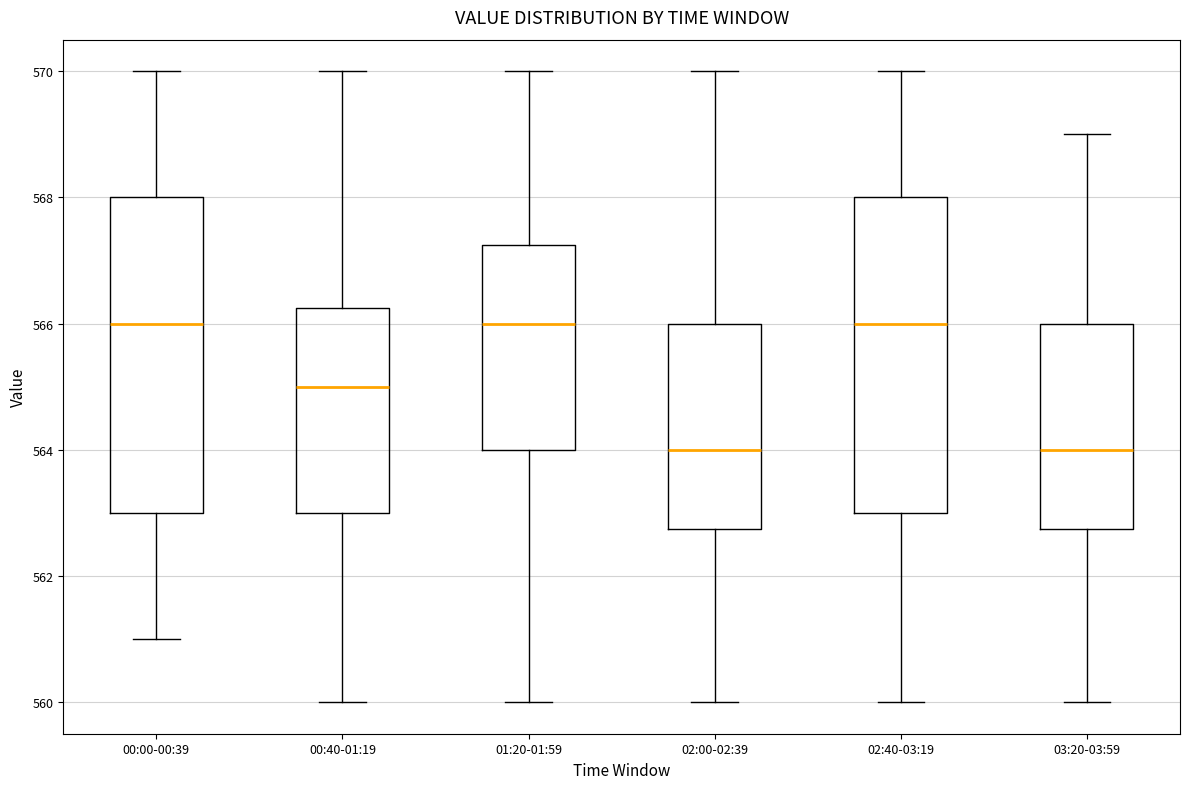

Reading left to right, transcribe this box plot: for each box, give where its median line is, the range the box spans, and where its two whiskers end, as read against the y-axis. The values are not printed on the chart, so give them approximately, as read against the axis.

00:00-00:39: median 566.0, box 563.0 to 568.0, whiskers 561.0 to 570.0
00:40-01:19: median 565.0, box 563.0 to 566.2, whiskers 560.0 to 570.0
01:20-01:59: median 566.0, box 564.0 to 567.2, whiskers 560.0 to 570.0
02:00-02:39: median 564.0, box 562.8 to 566.0, whiskers 560.0 to 570.0
02:40-03:19: median 566.0, box 563.0 to 568.0, whiskers 560.0 to 570.0
03:20-03:59: median 564.0, box 562.8 to 566.0, whiskers 560.0 to 569.0